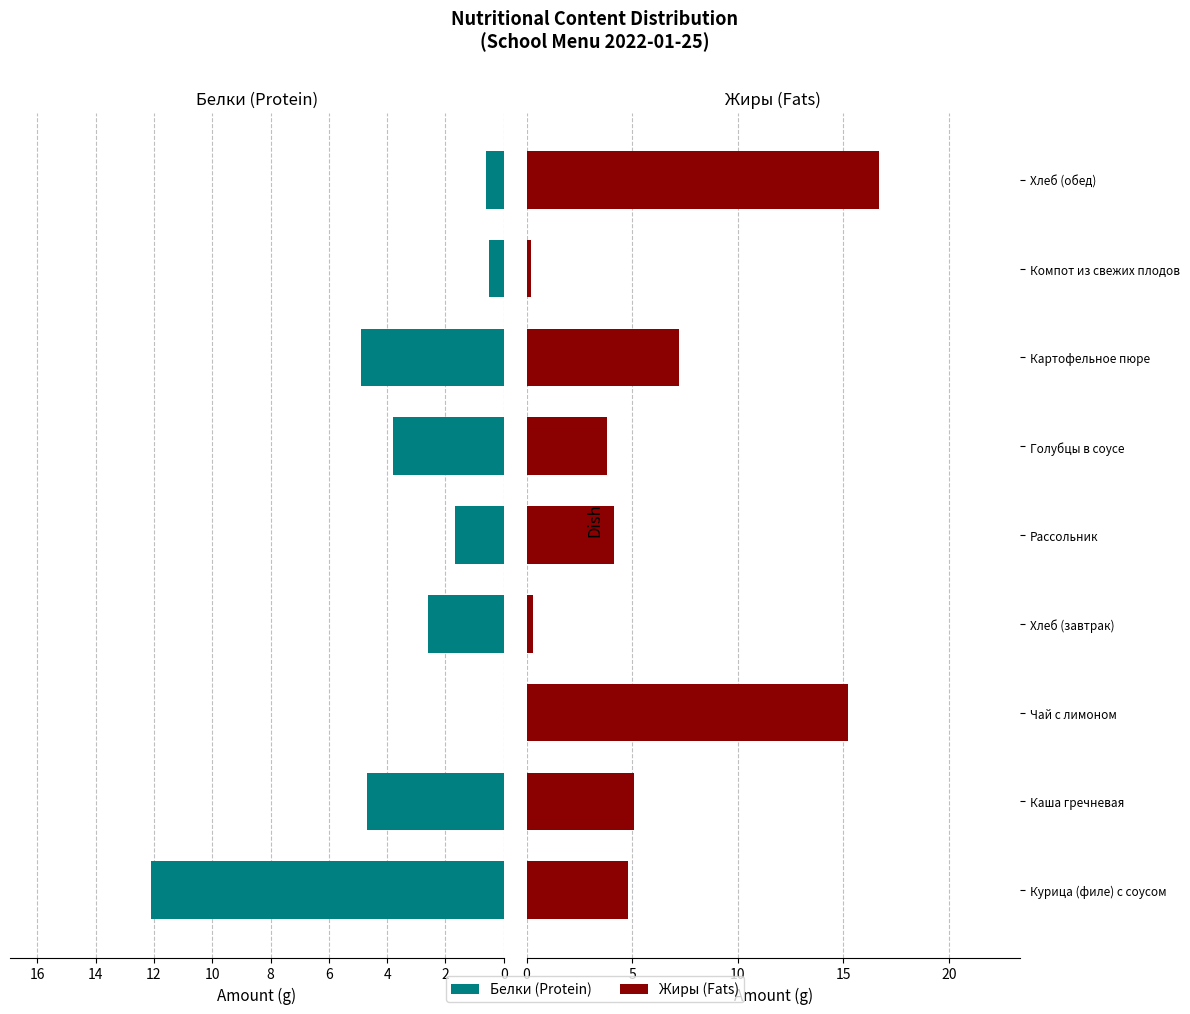

The value of Жиры at Рассольник is 2.4. True or false?

False